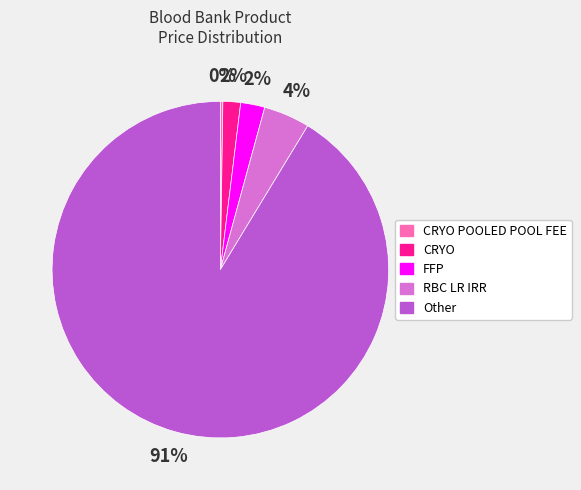

Is there a majority slice in this chart?

Yes